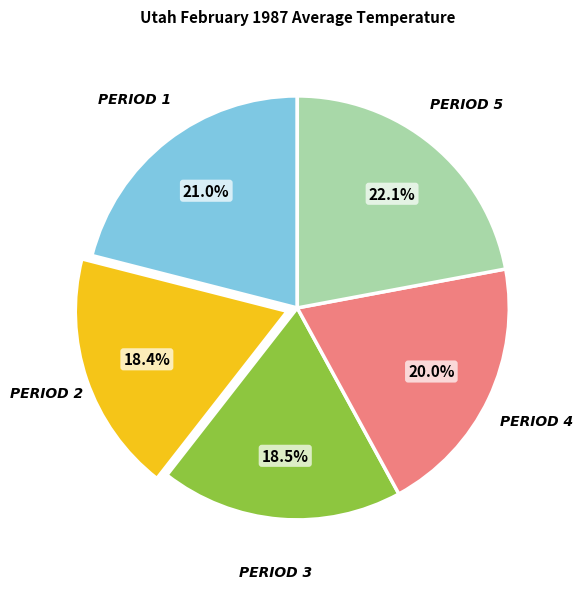

Does any single category account for the majority?

No